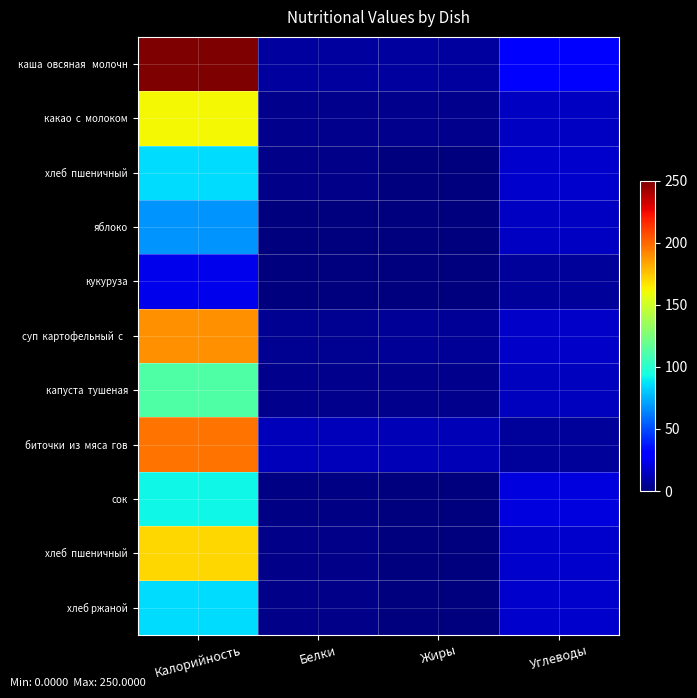

How many series are shown in this chart?

11